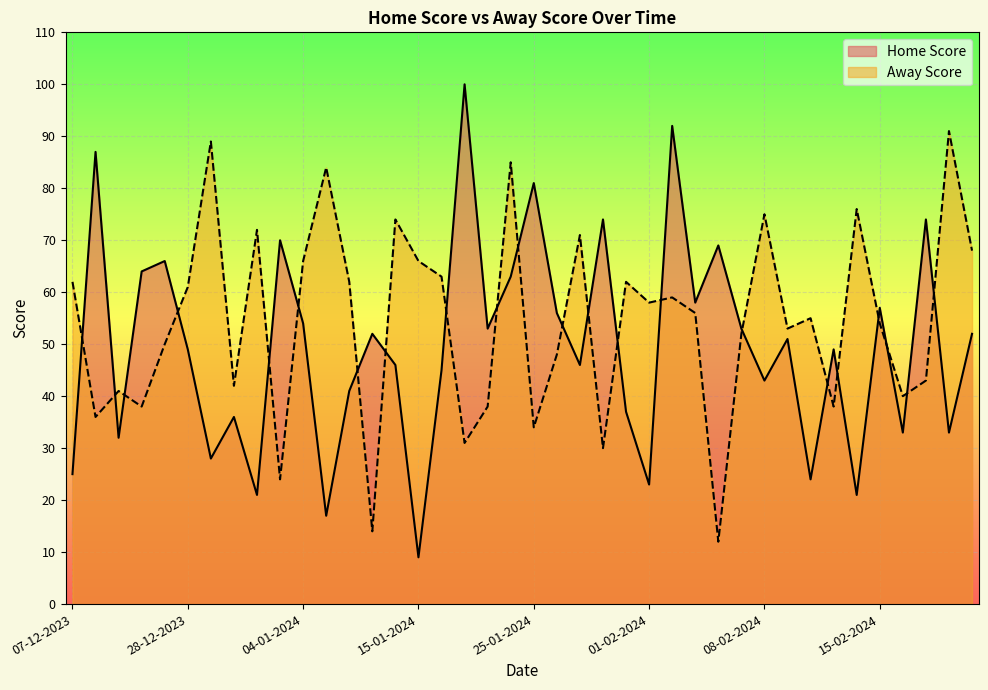

At which category does the chart reach its minimum across all series?

15-01-2024